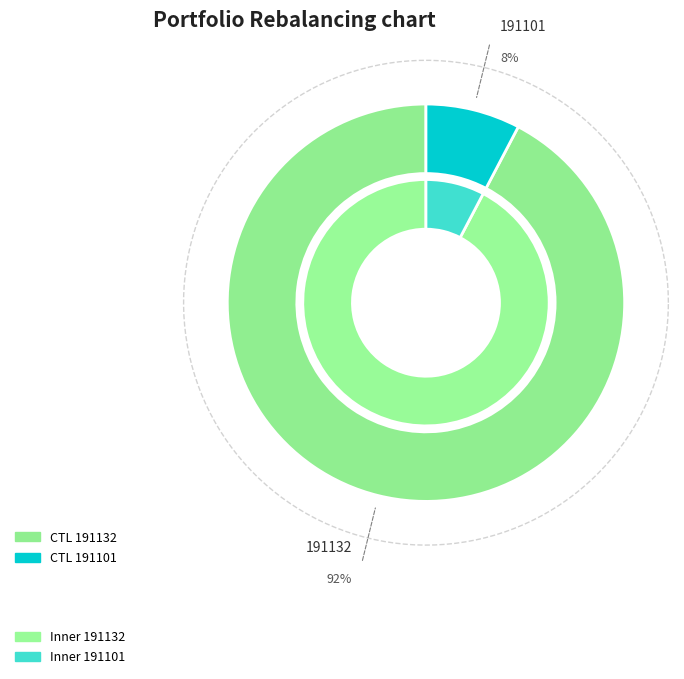

What is the smallest slice in the pie chart?

191101